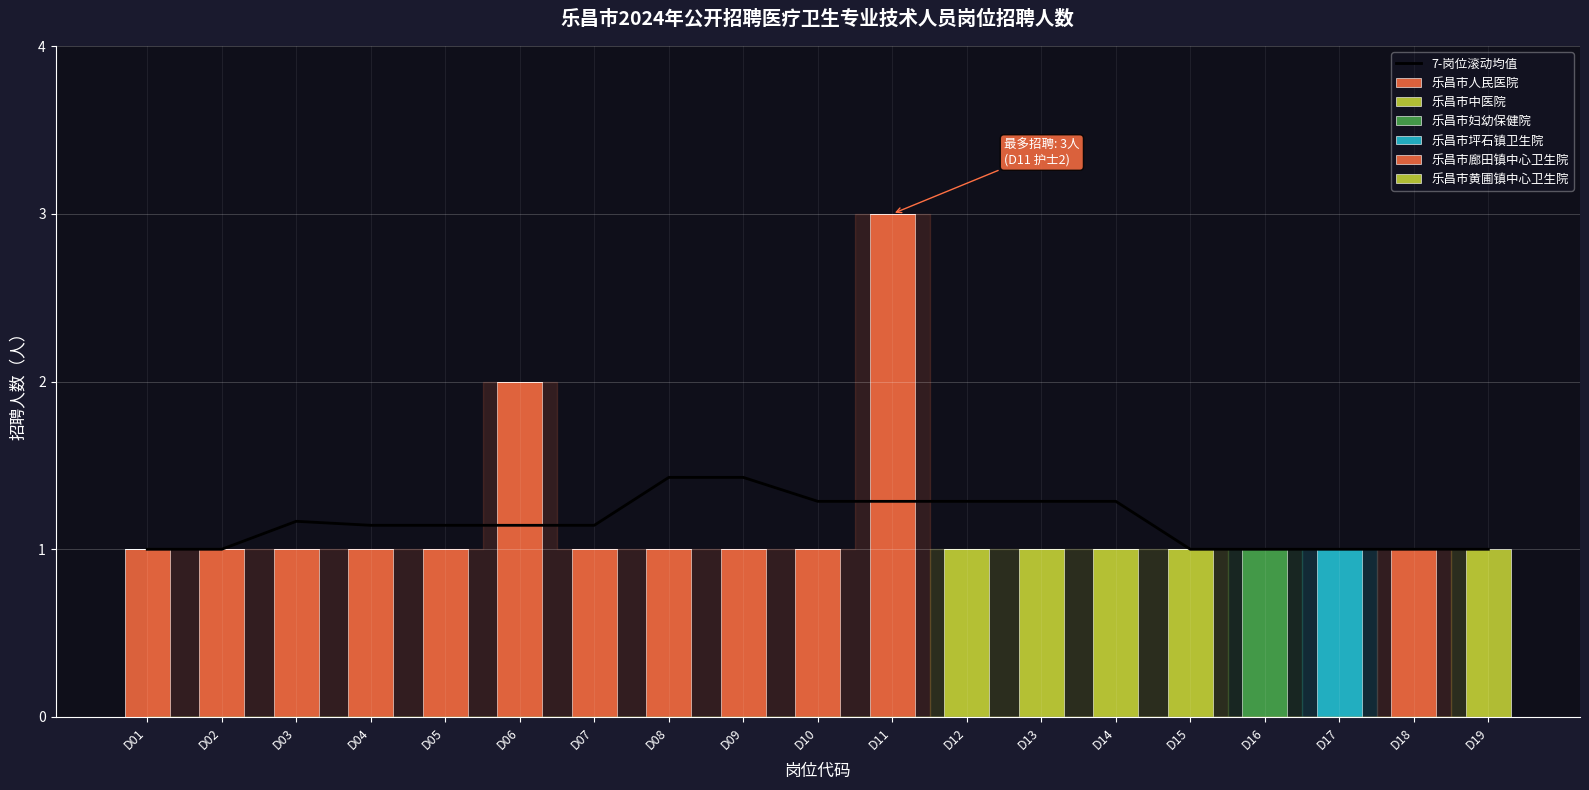

Reading left to right, list all the values displayed in this chart.

1	1	1	1	1	2	1	1	1	1	3	1	1	1	1	1	1	1	1